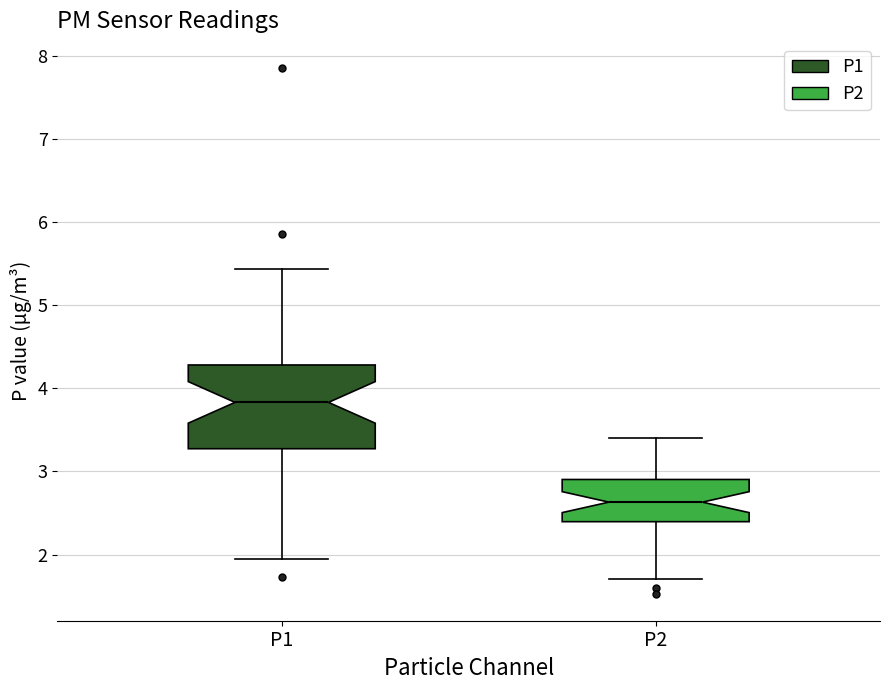

Where is the upper edge of the box for P1 on the y-axis? The values are not printed on the chart, so give them approximately, as read against the axis.

4.3